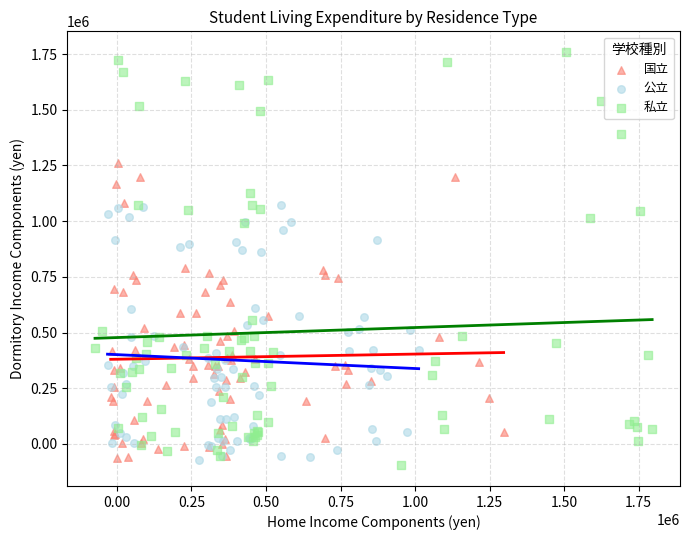

Which series has the widest spread of Y values?

私立